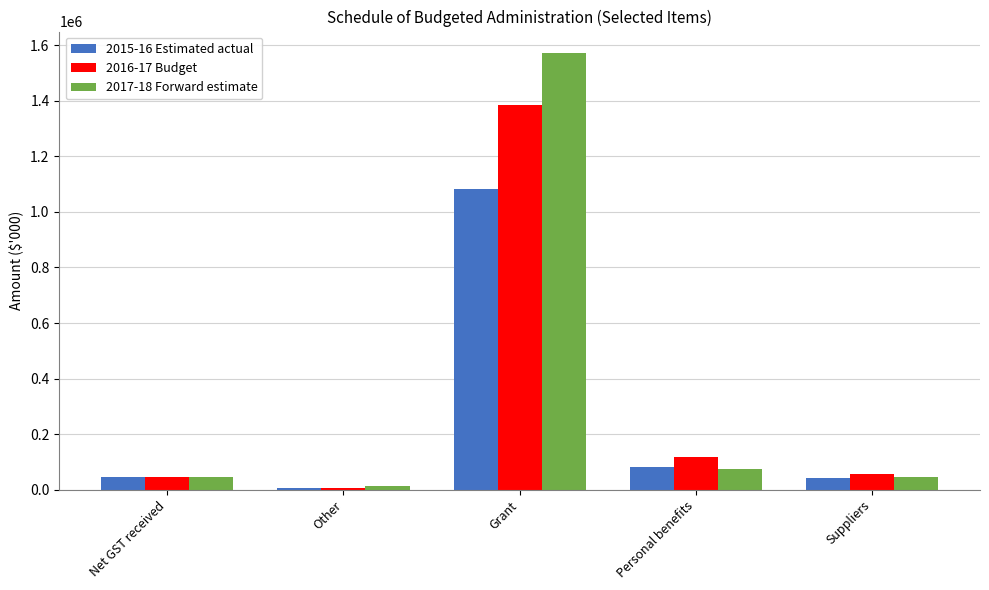

At which category is the sum across all series the highest?

Grant